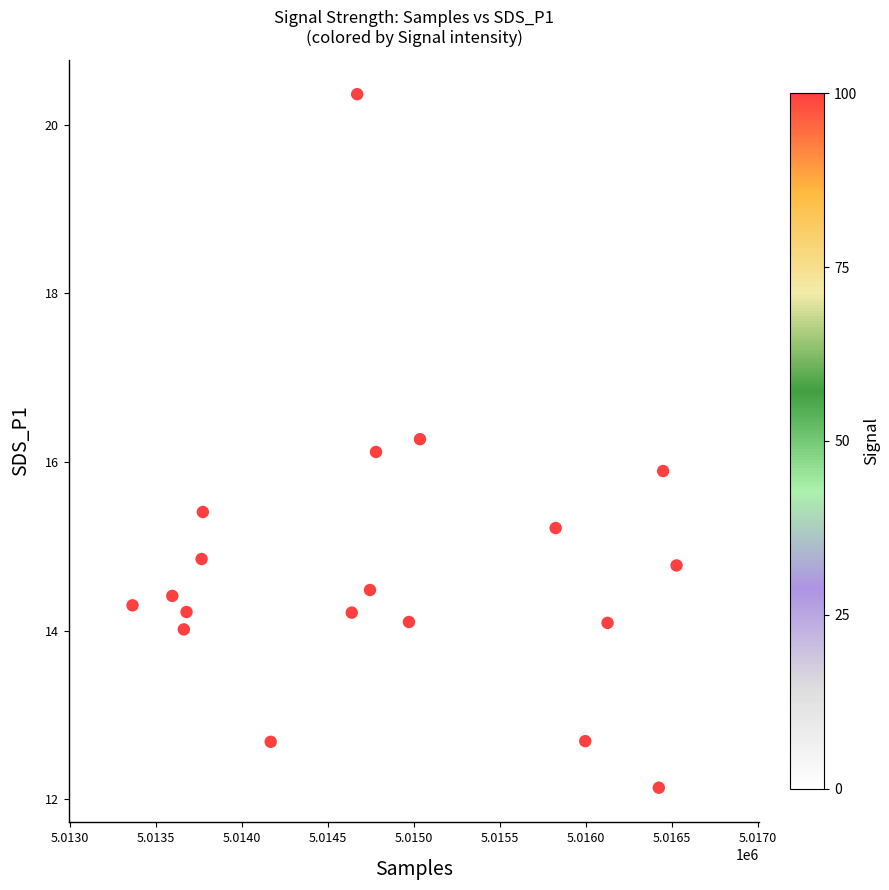

What is the range of X values (max minus min)?

3652.7